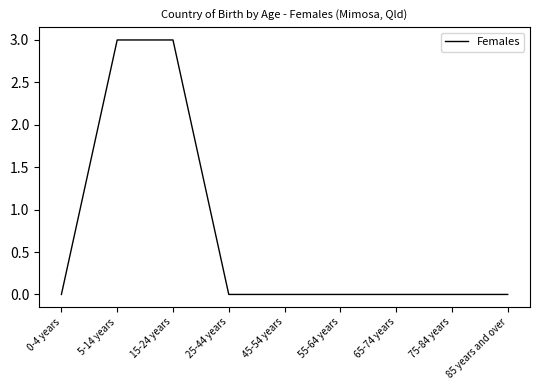

What position from the right is 65-74 years?

3